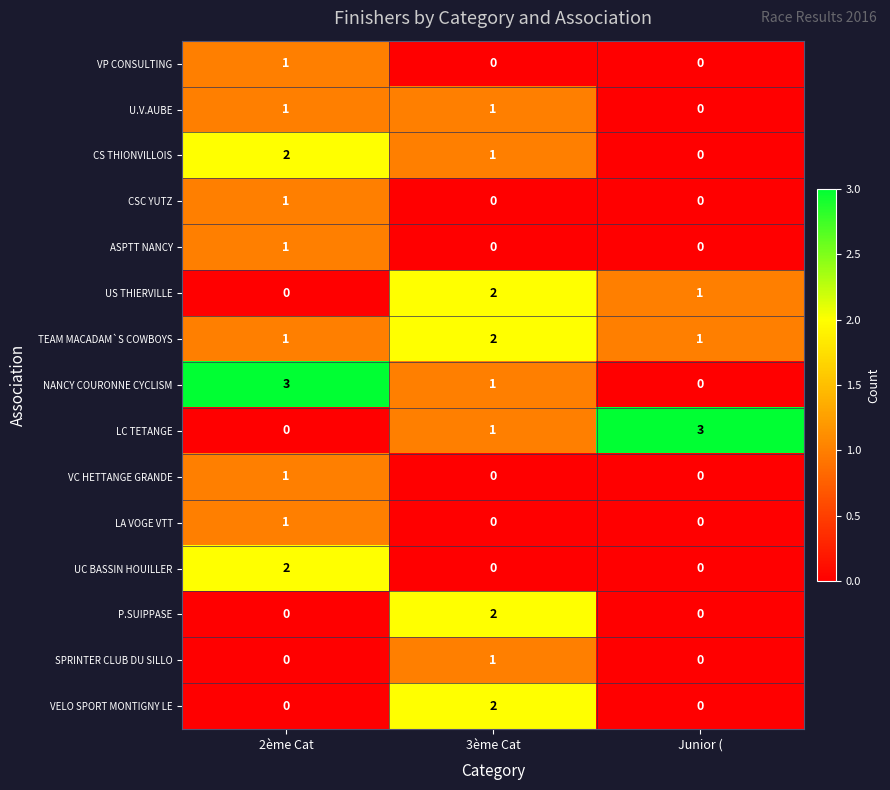

Where does the NANCY COURONNE CYCLISM series first go above 1?

2ème Cat